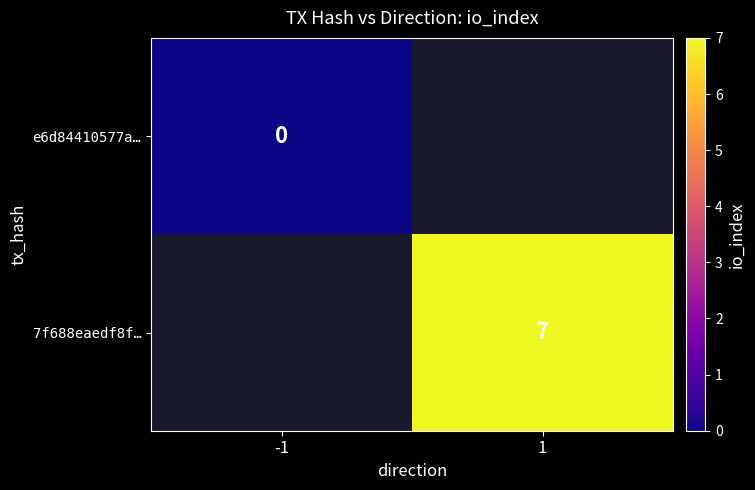

Is the value of 7f688eaedf8f… at 1 greater than the value of e6d84410577a… at -1?

Yes